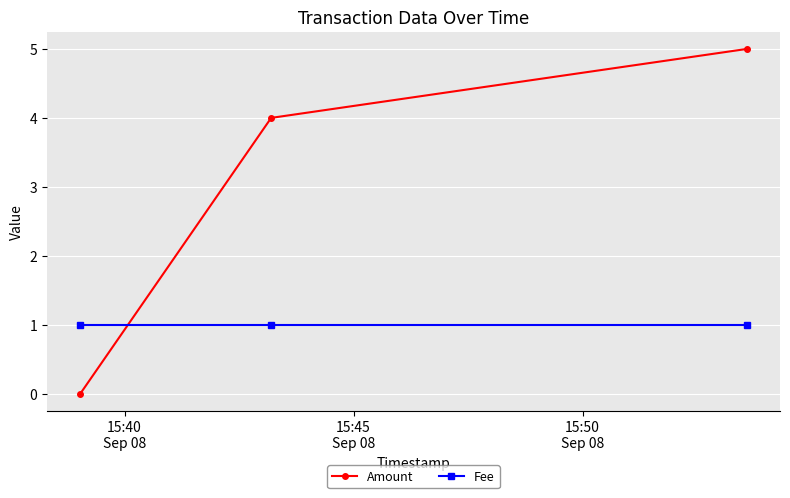

Which series has the largest total across all categories?

Amount